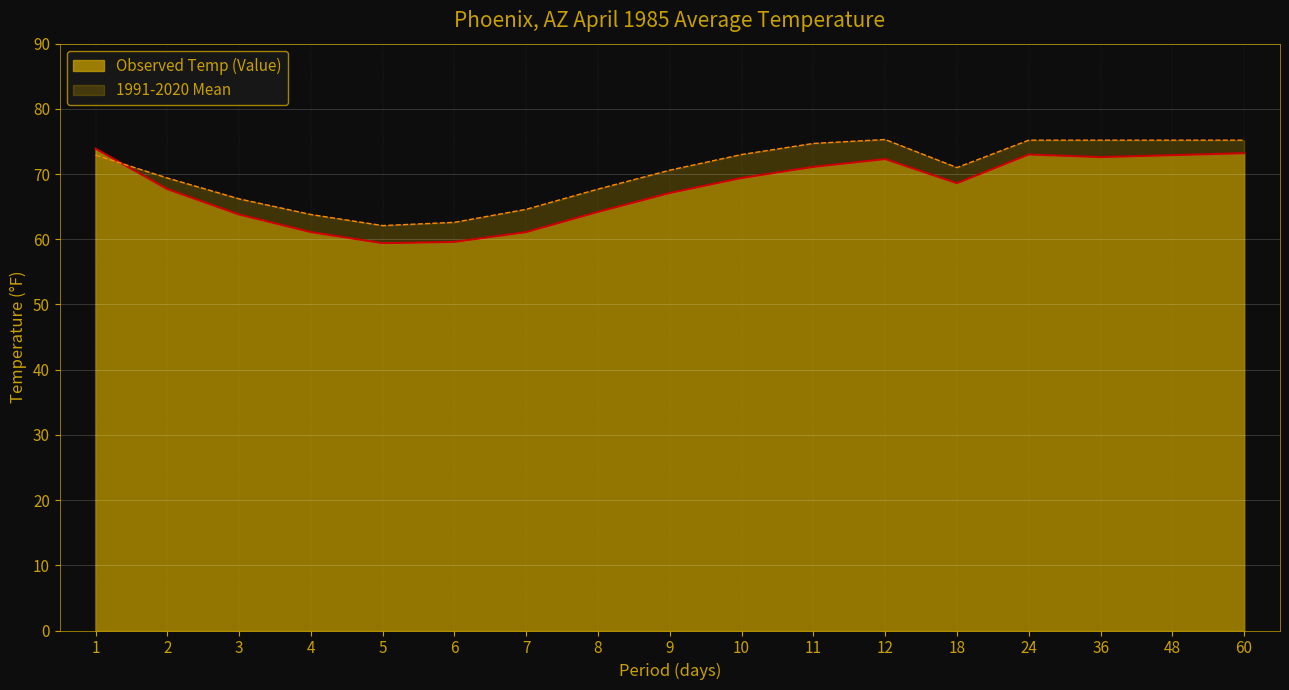

Which has a higher value, 3 or 5?

3